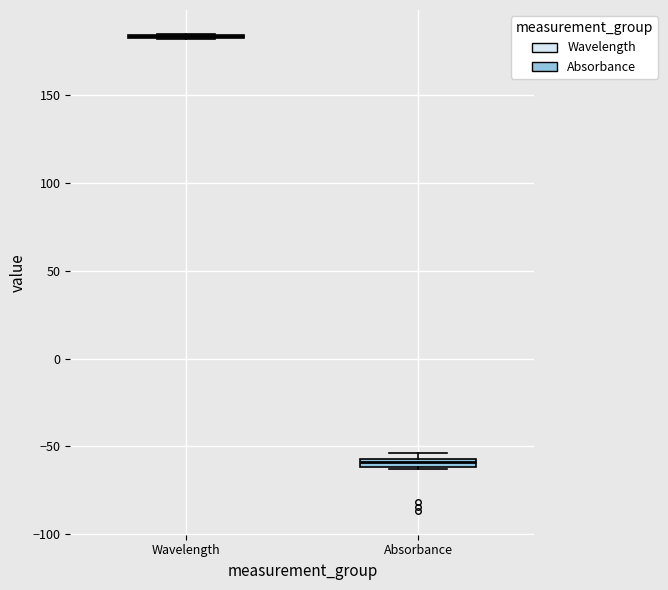

Where is the upper edge of the box for Absorbance on the y-axis? The values are not printed on the chart, so give them approximately, as read against the axis.

-55